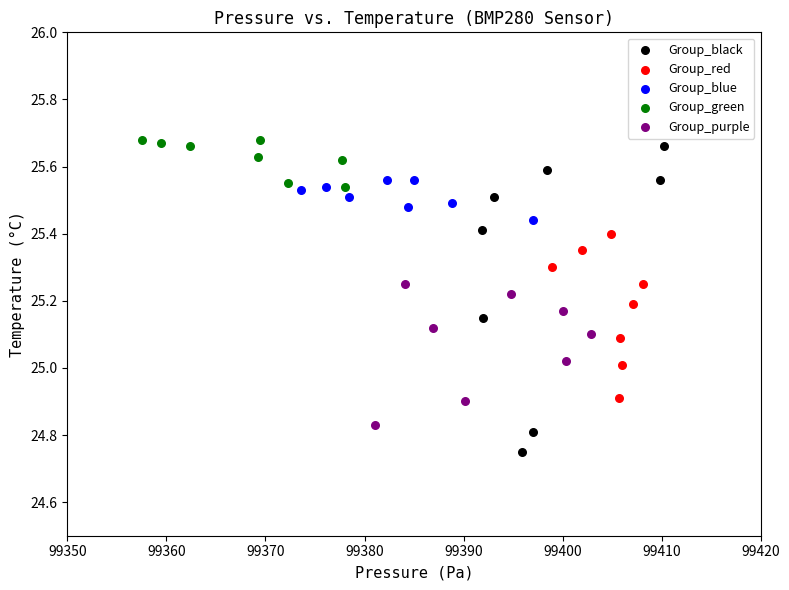

What are all the series names shown in the legend?

Group_black, Group_red, Group_blue, Group_green, Group_purple